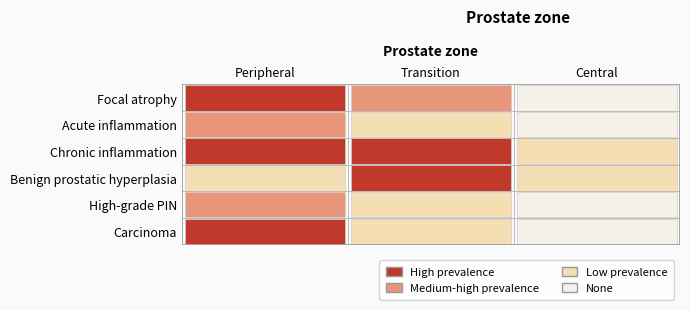

Rank the series at Peripheral from highest to lowest value.

Focal atrophy, Chronic inflammation, Carcinoma, Acute inflammation, High-grade PIN, Benign prostatic hyperplasia